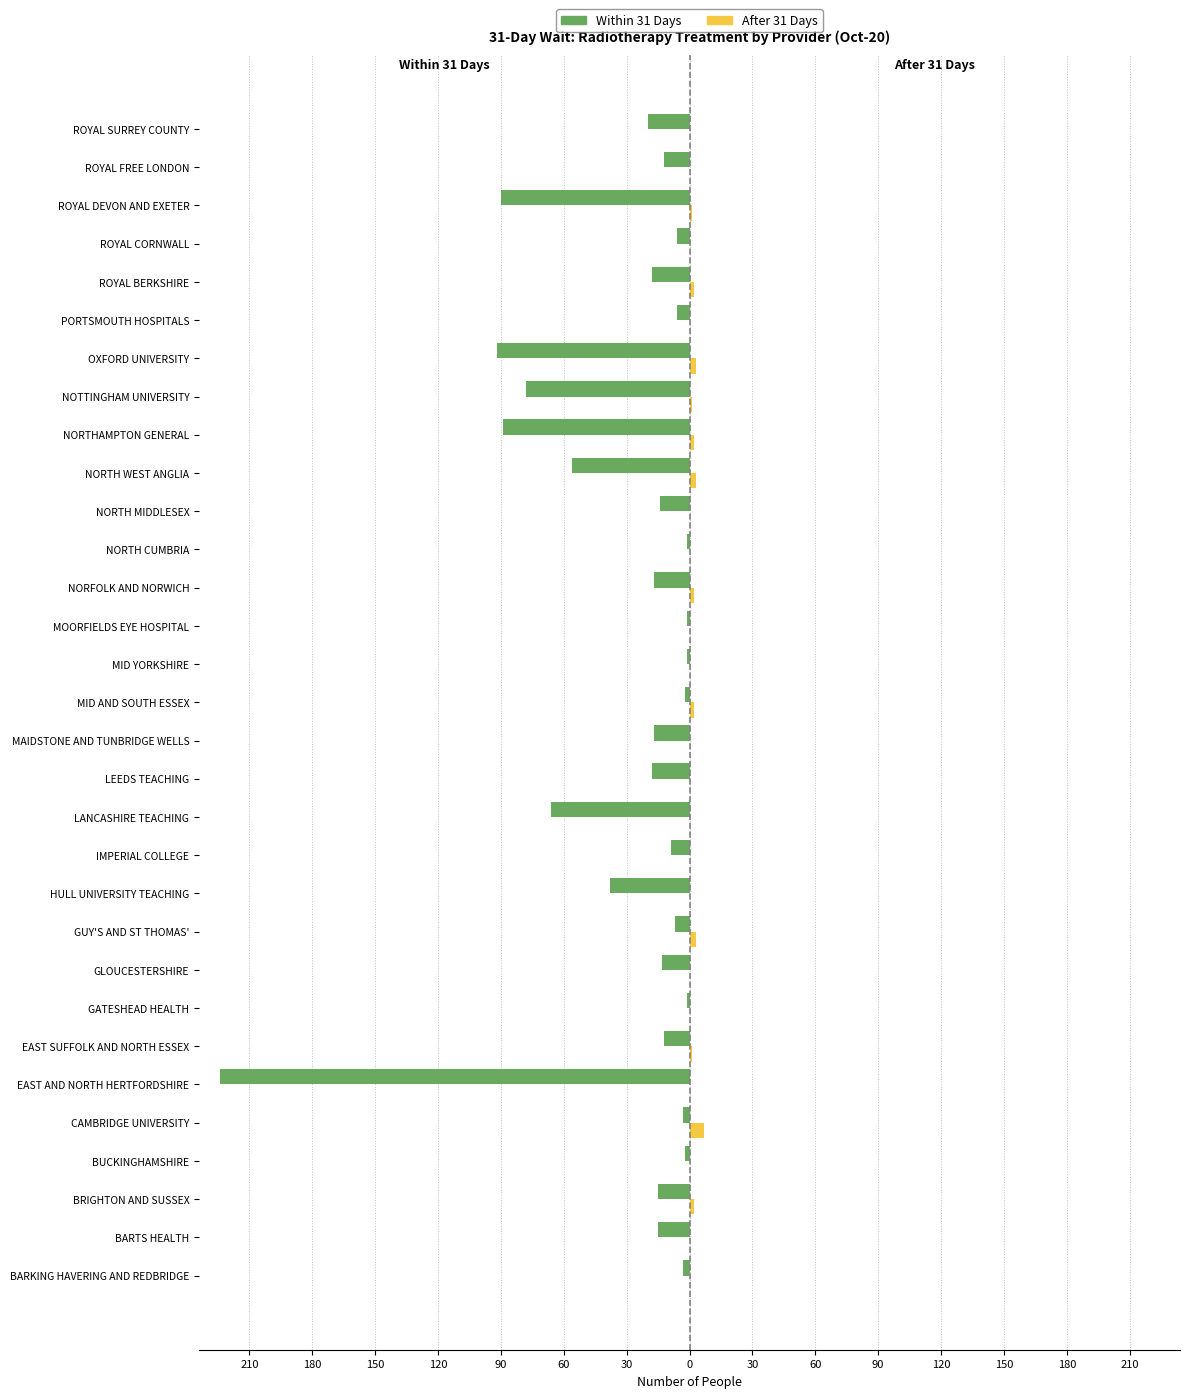

What are all the series names shown in the legend?

Within 31 Days, After 31 Days